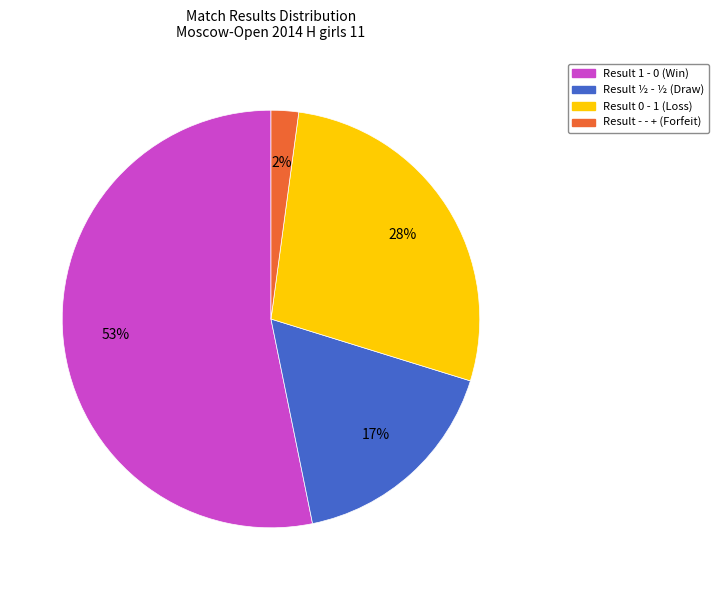

Is there a majority slice in this chart?

Yes